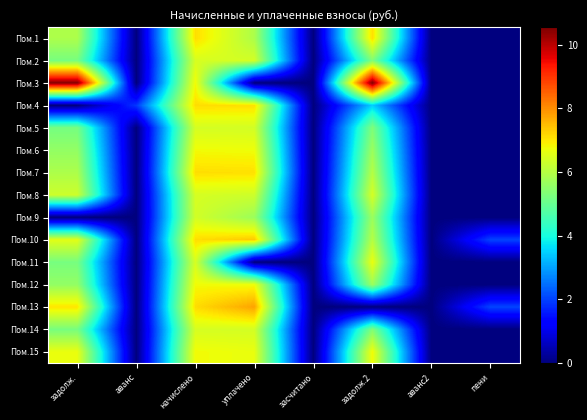

Which label corresponds to the smallest value in the chart?

аванс